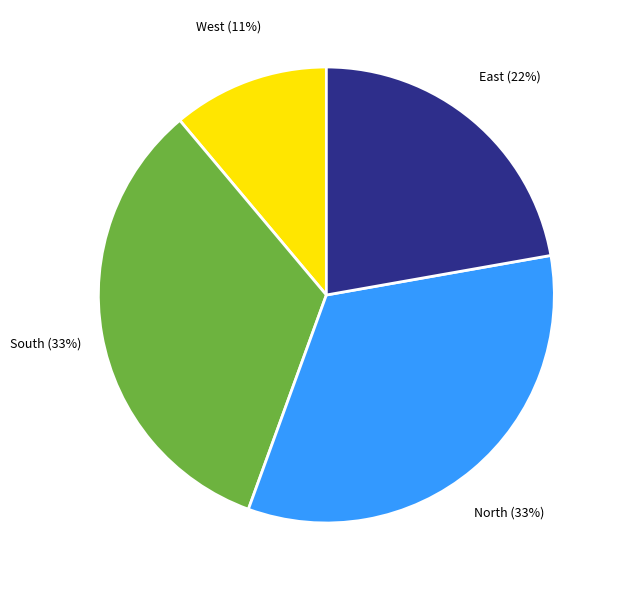

Is it true that West is 11% of the pie?

True